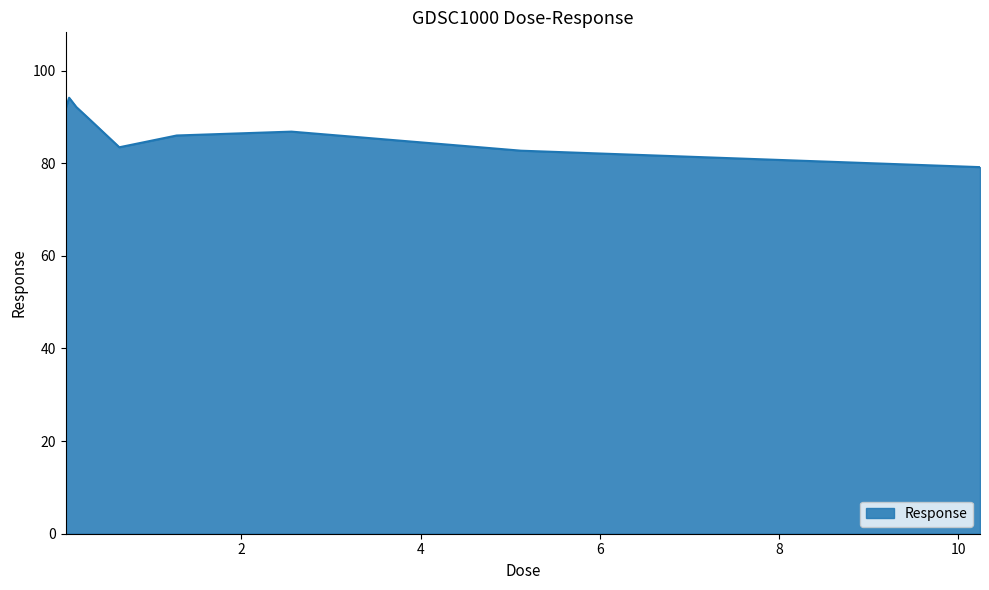

What is the difference between the maximum and minimum values?

15.0